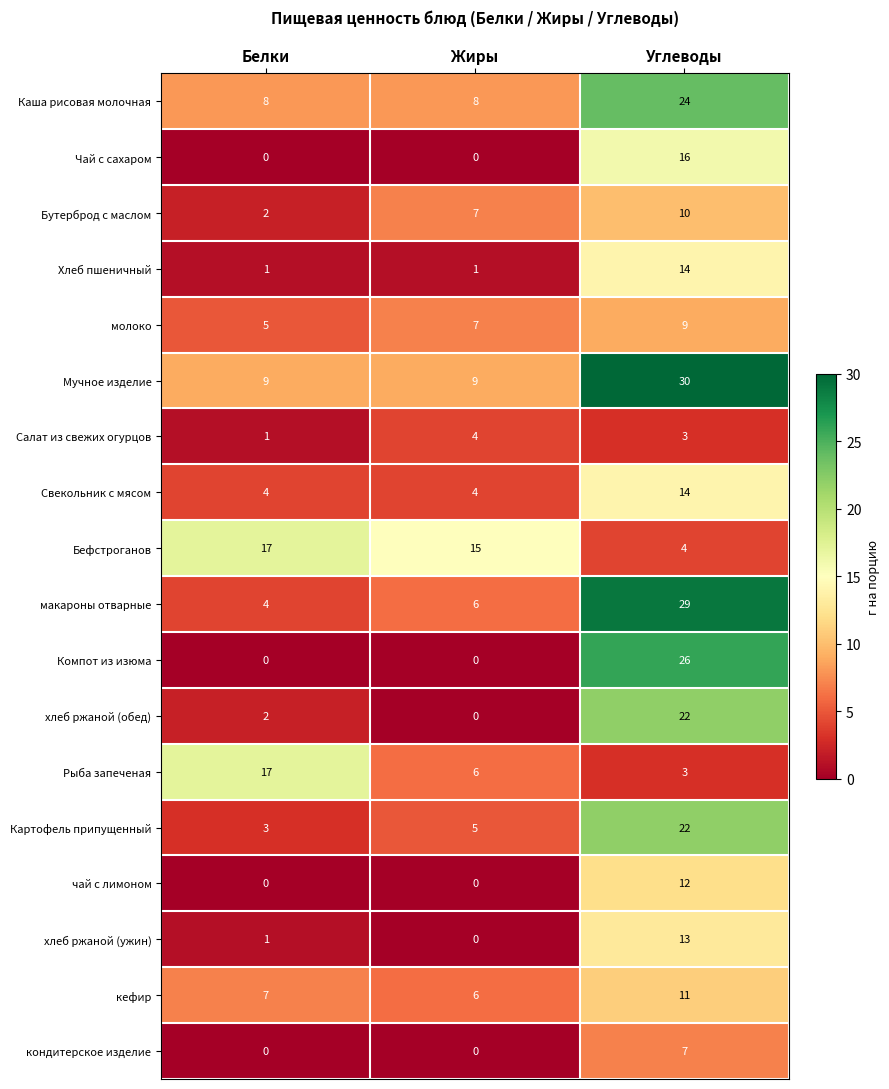

At which label is макароны отварные closest to 16?

Жиры